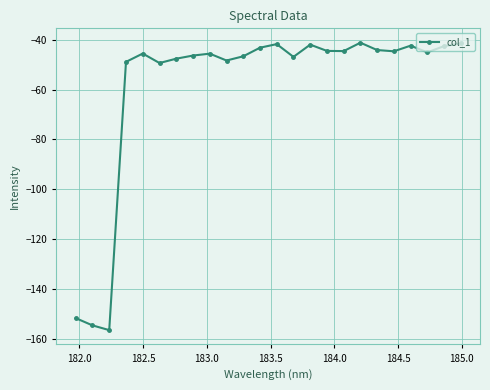

What is the value of the 1st point from the left?

-151.6